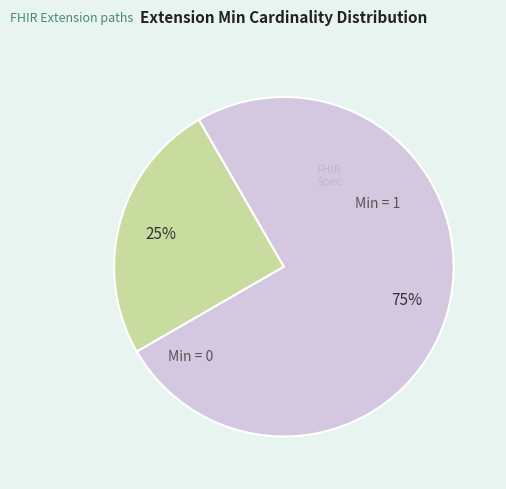

To the nearest percent, what is the difference between the largest and smallest slice percentages?

50%